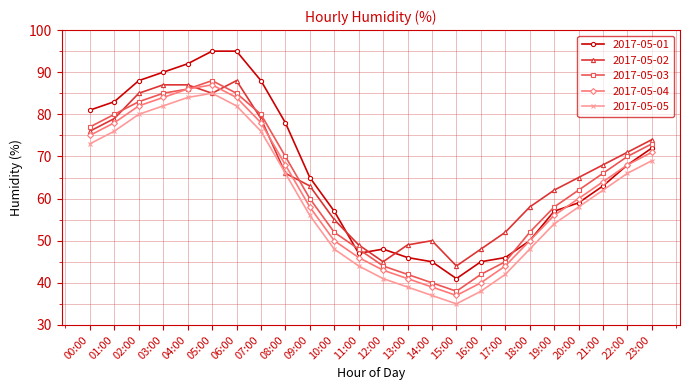

What is the label of the 6th point from the right?

18:00